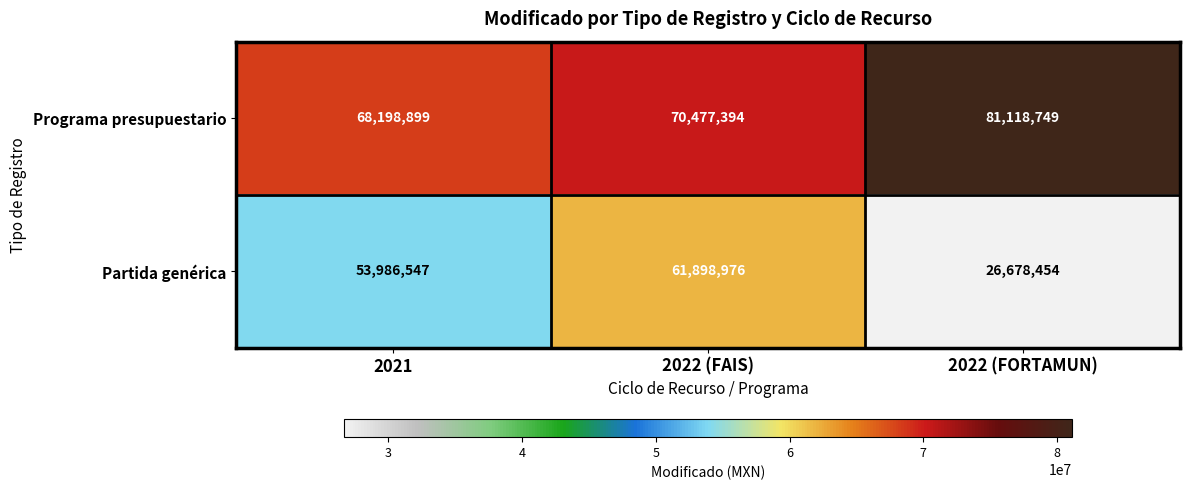

The value of Programa presupuestario at 2022 (FORTAMUN) is 81118749. True or false?

True